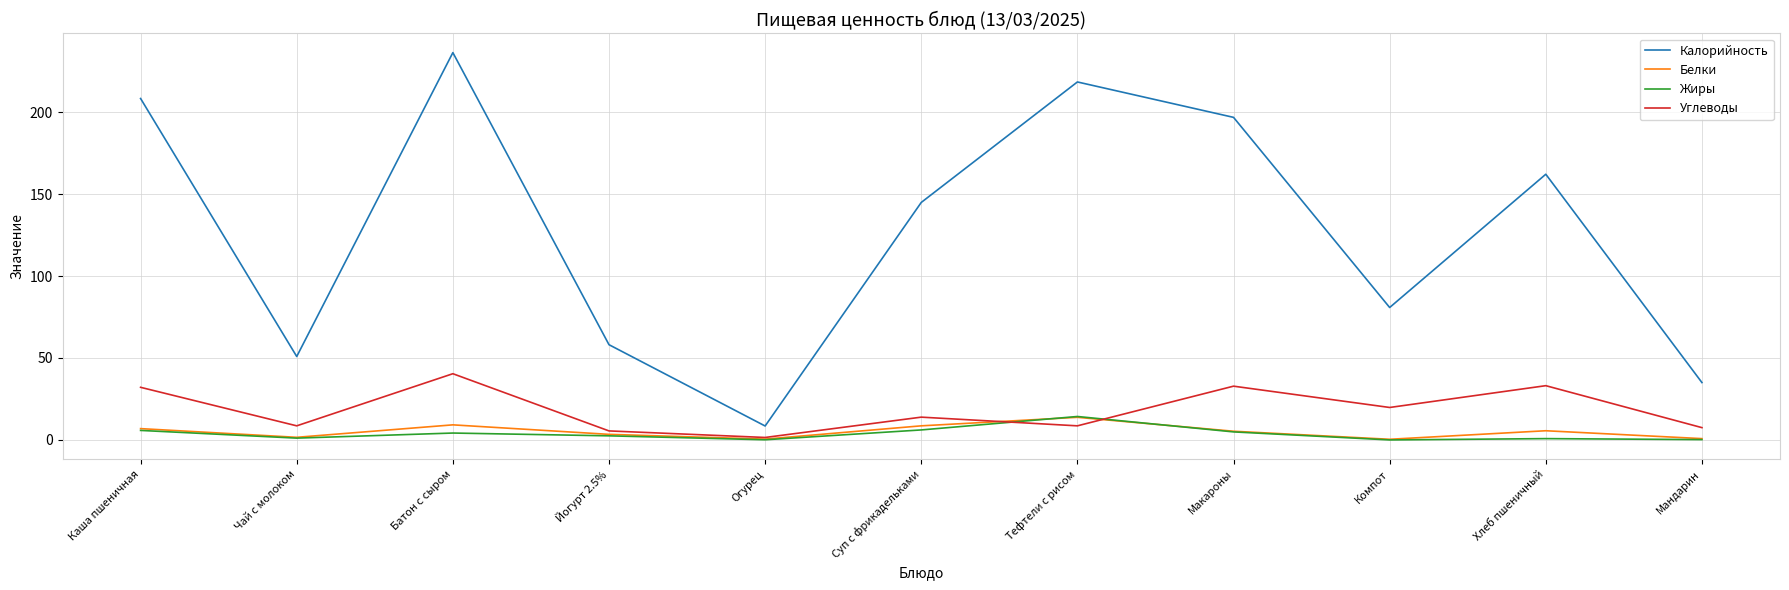

Where is the first local minimum for Калорийность?

Чай с молоком